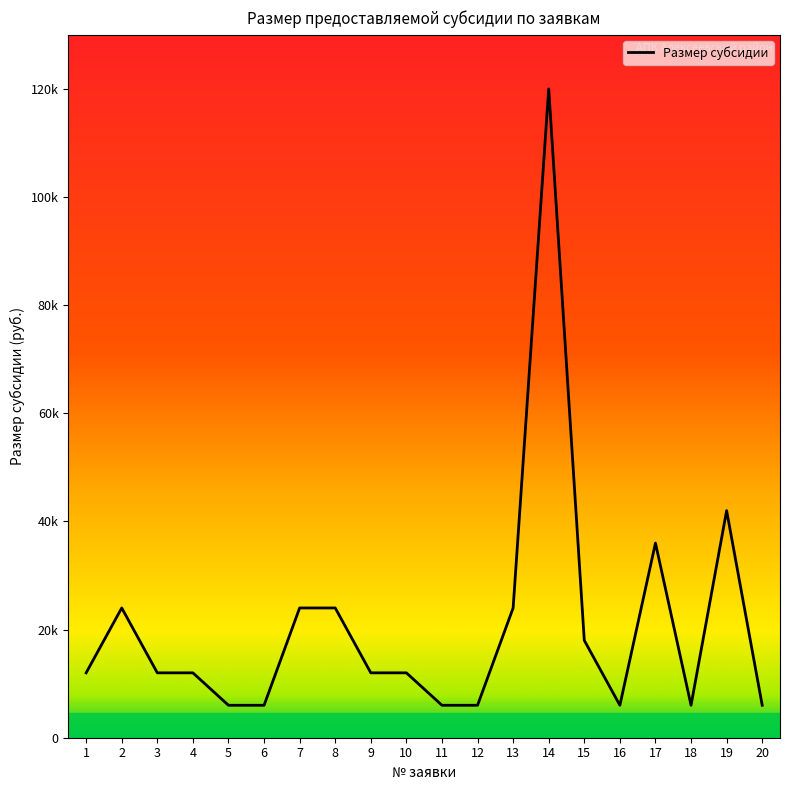

Reading left to right, extract all data points from this chart.

1=12000	2=24000	3=12000	4=12000	5=6000	6=6000	7=24000	8=24000	9=12000	10=12000	11=6000	12=6000	13=24000	14=120000	15=18000	16=6000	17=36000	18=6000	19=42000	20=6000